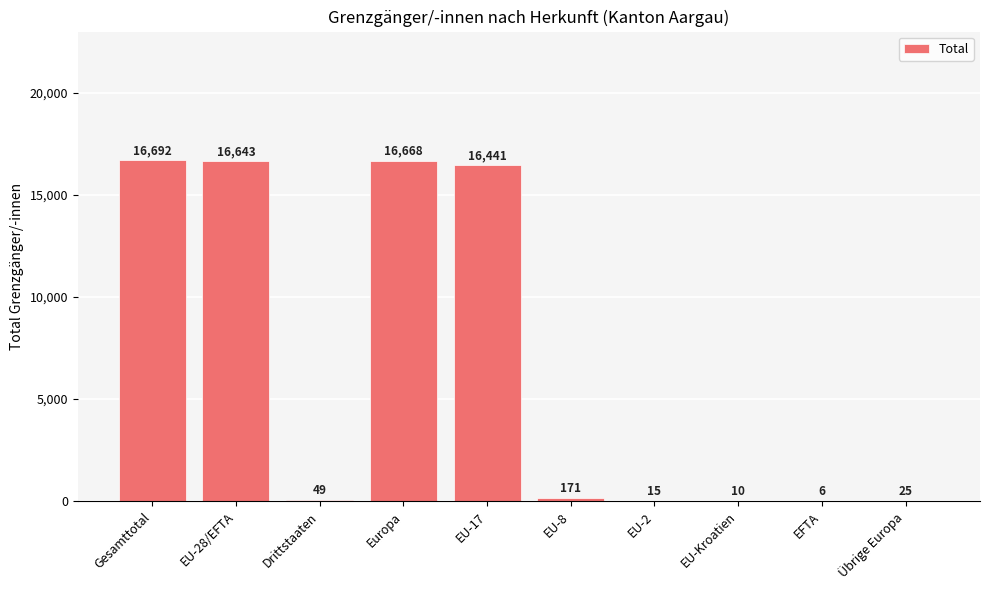

Which category has the highest value across all series?

Gesamttotal